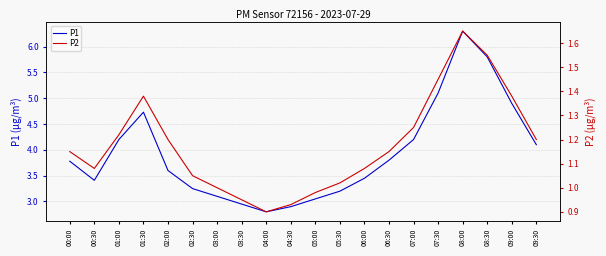

List the labels in order of P2 value, smallest first.

04:00, 04:30, 03:30, 05:00, 03:00, 05:30, 02:30, 00:30, 06:00, 00:00, 06:30, 02:00, 09:30, 01:00, 07:00, 01:30, 09:00, 07:30, 08:30, 08:00